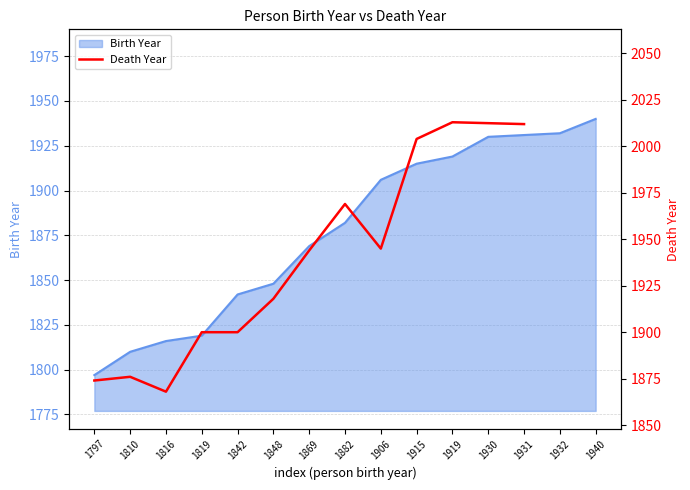

Which category has the lowest value in the Birth Year series?

1797